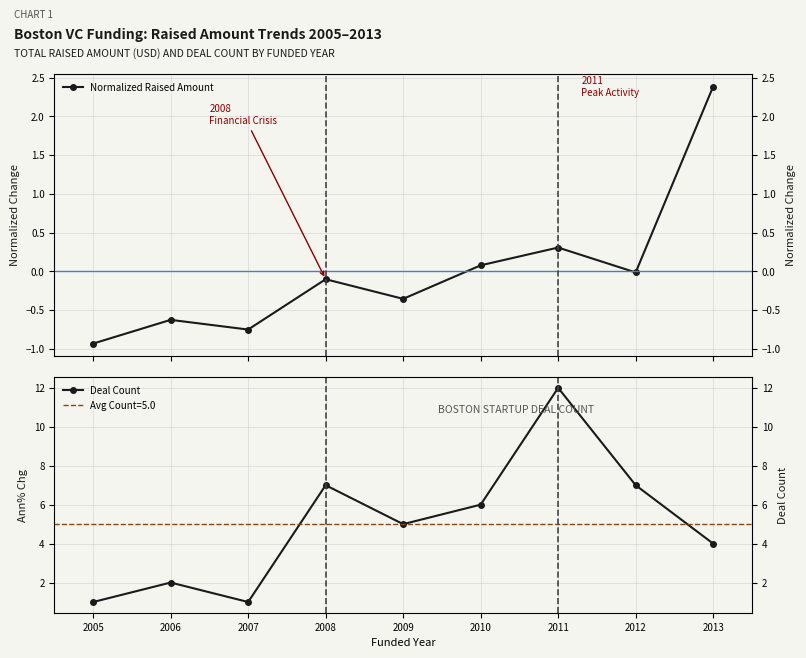

What is the minimum value shown in the chart?

-0.9